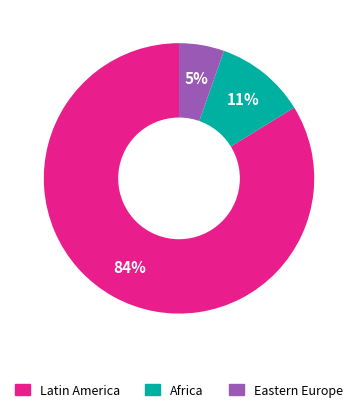

How many slices are in this pie chart?

3